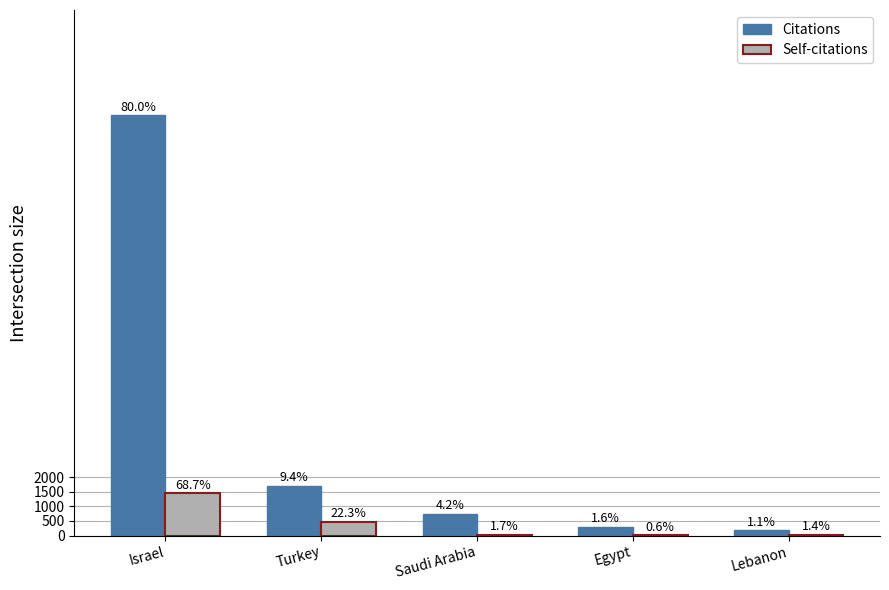

The value of Self-citations at Turkey is 710. True or false?

False